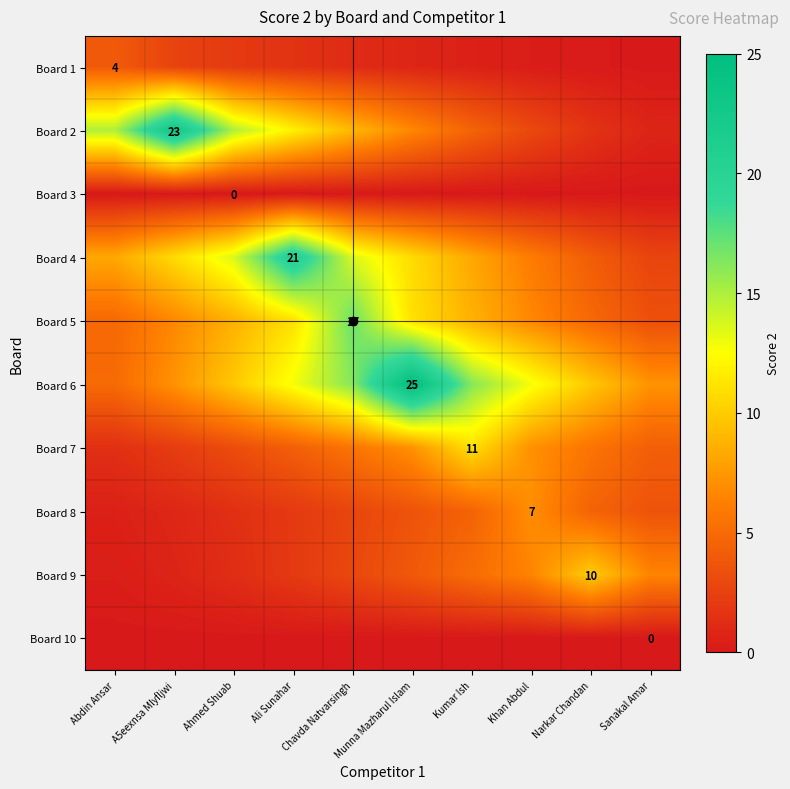

Is the value of Board 4 at A5eexnsa Mlyfljwi greater than the value of Board 10 at Narkar Chandan?

Yes